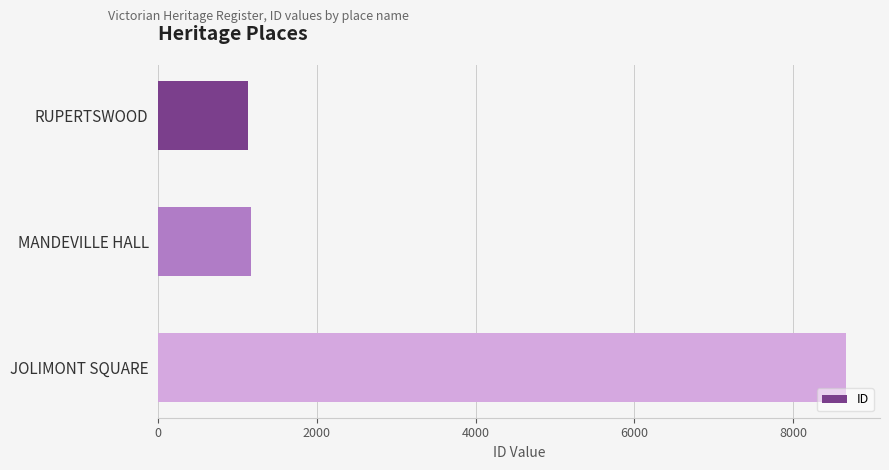

What is the value of the 2nd bar from the top?

1165